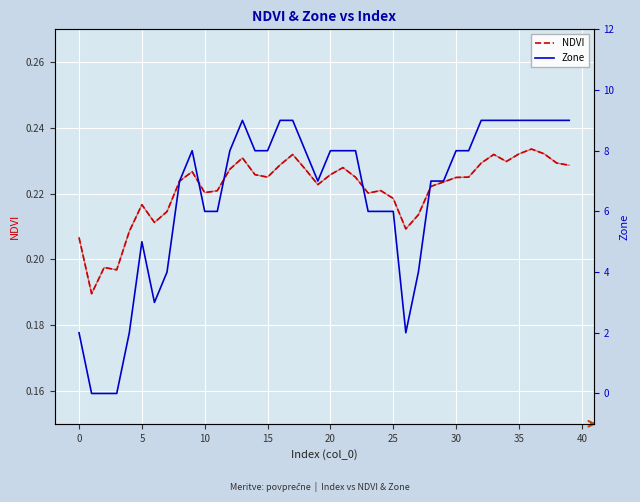

True or false: NDVI and Zone intersect in this chart.

True